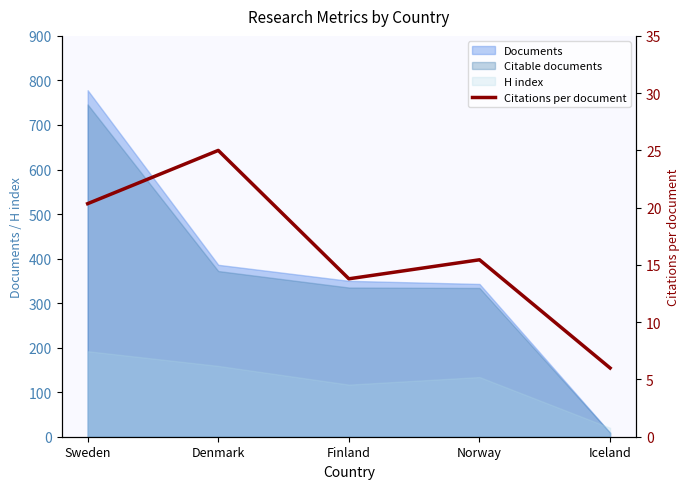

Rank the categories by value from highest to lowest.

Denmark, Sweden, Norway, Finland, Iceland